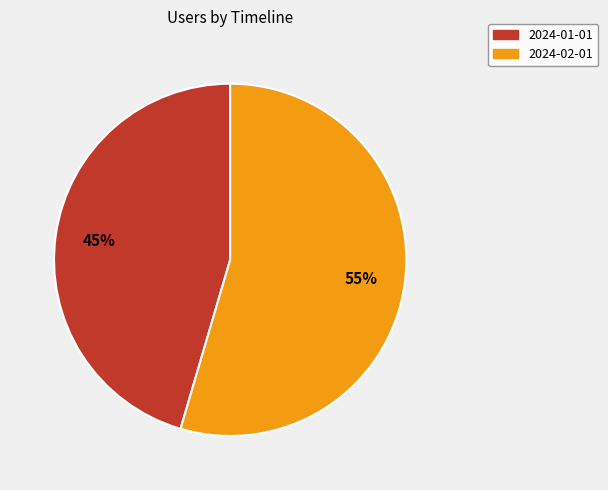

To the nearest percent, what is the combined percentage of 2024-02-01 and 2024-01-01?

100%